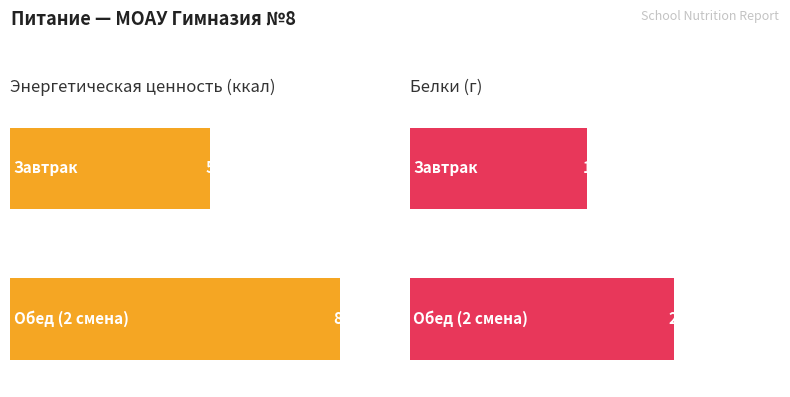

What is the label of the 1st bar from the right?

Обед (2 смена)